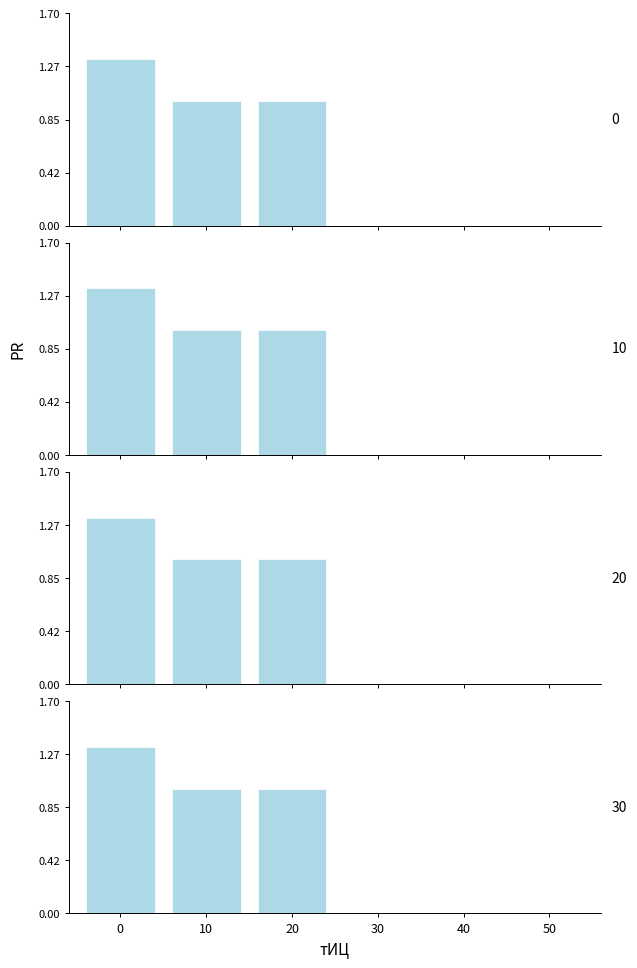

List the labels in order of value, smallest first.

30, 40, 50, 10, 20, 0